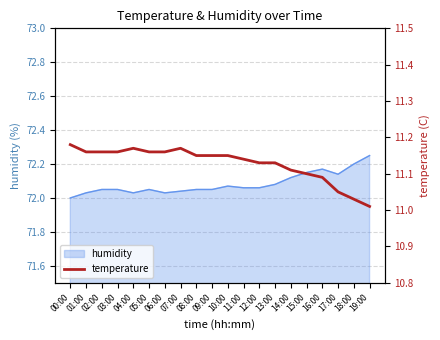

At which category does the chart reach its peak across all series?

00:00